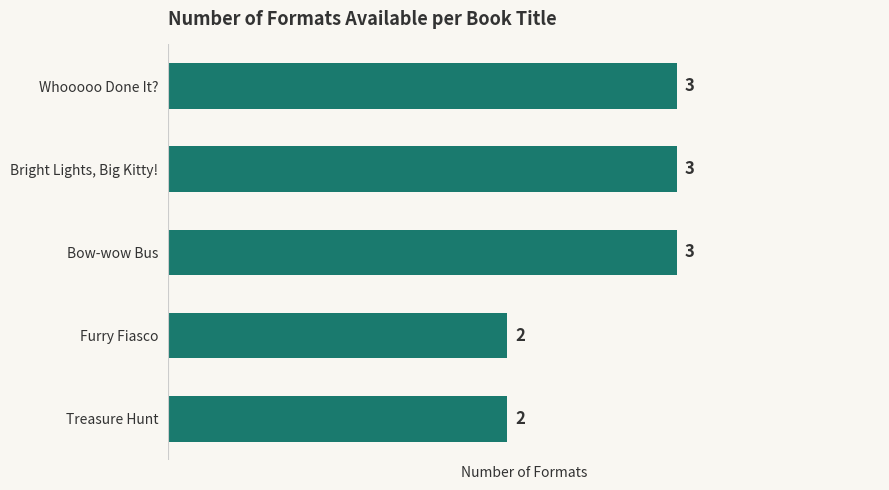

Reading top to bottom, list all the values displayed in this chart.

Whooooo Done It?=3	Bright Lights, Big Kitty!=3	Bow-wow Bus=3	Furry Fiasco=2	Treasure Hunt=2